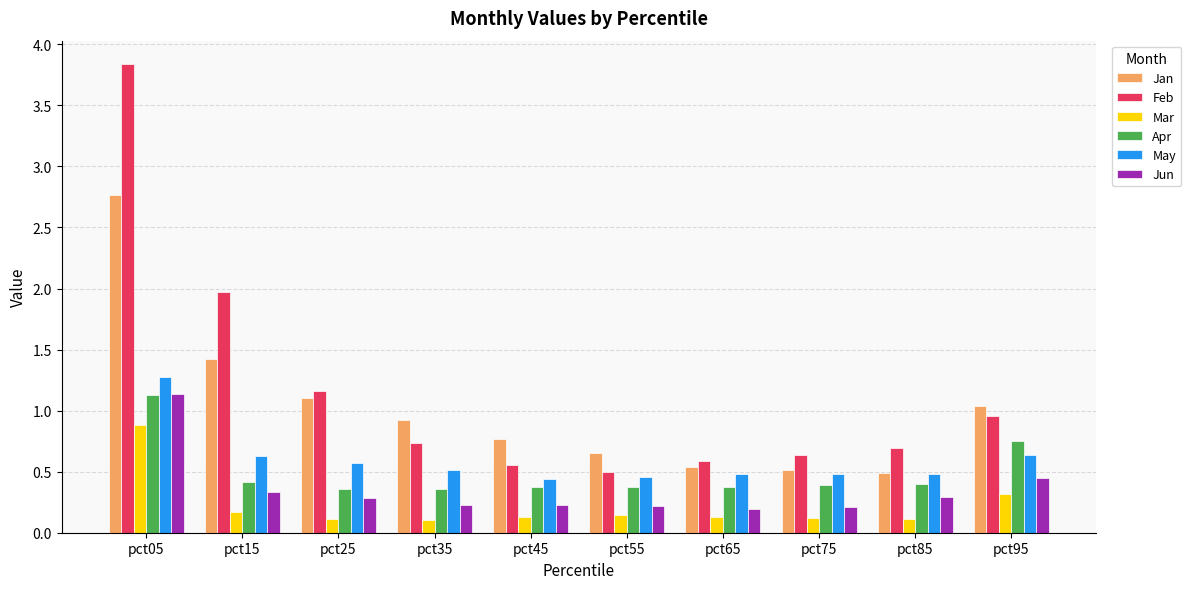

Which series has the largest range (max minus min)?

Feb